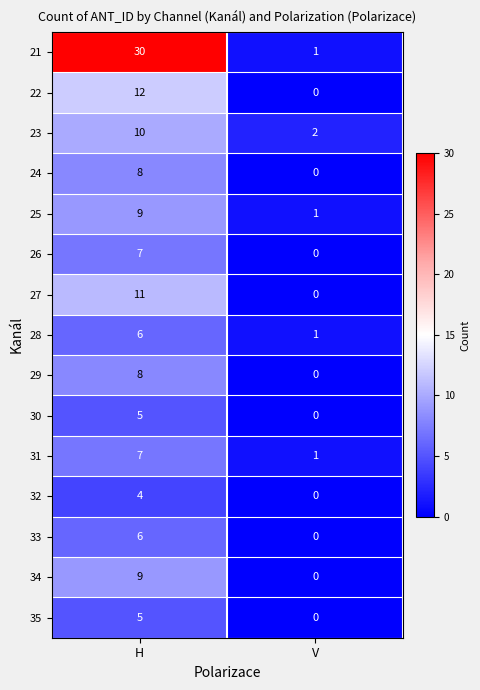

At which category does the chart reach its peak across all series?

H